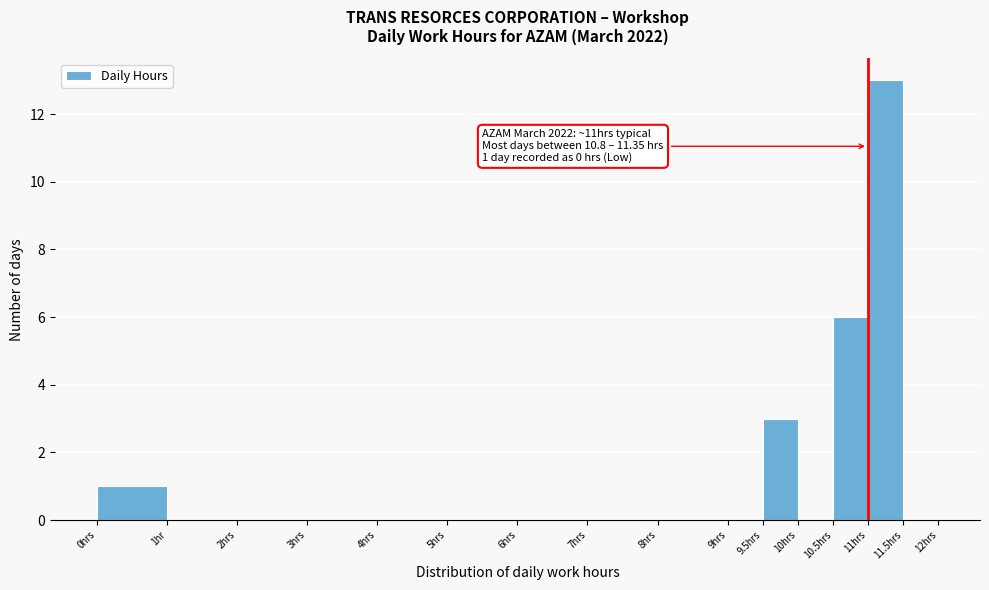

Reading right to left, list all the values displayed in this chart.

11.5hrs=0	11hrs=13	10.5hrs=6	10hrs=0	9.5hrs=3	9hrs=0	8hrs=0	7hrs=0	6hrs=0	5hrs=0	4hrs=0	3hrs=0	2hrs=0	1hr=0	0hrs=1